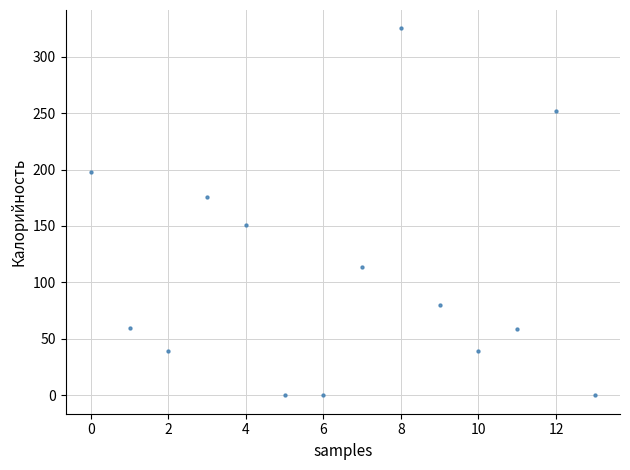

What is the range of Y values (max minus min)?

325.0